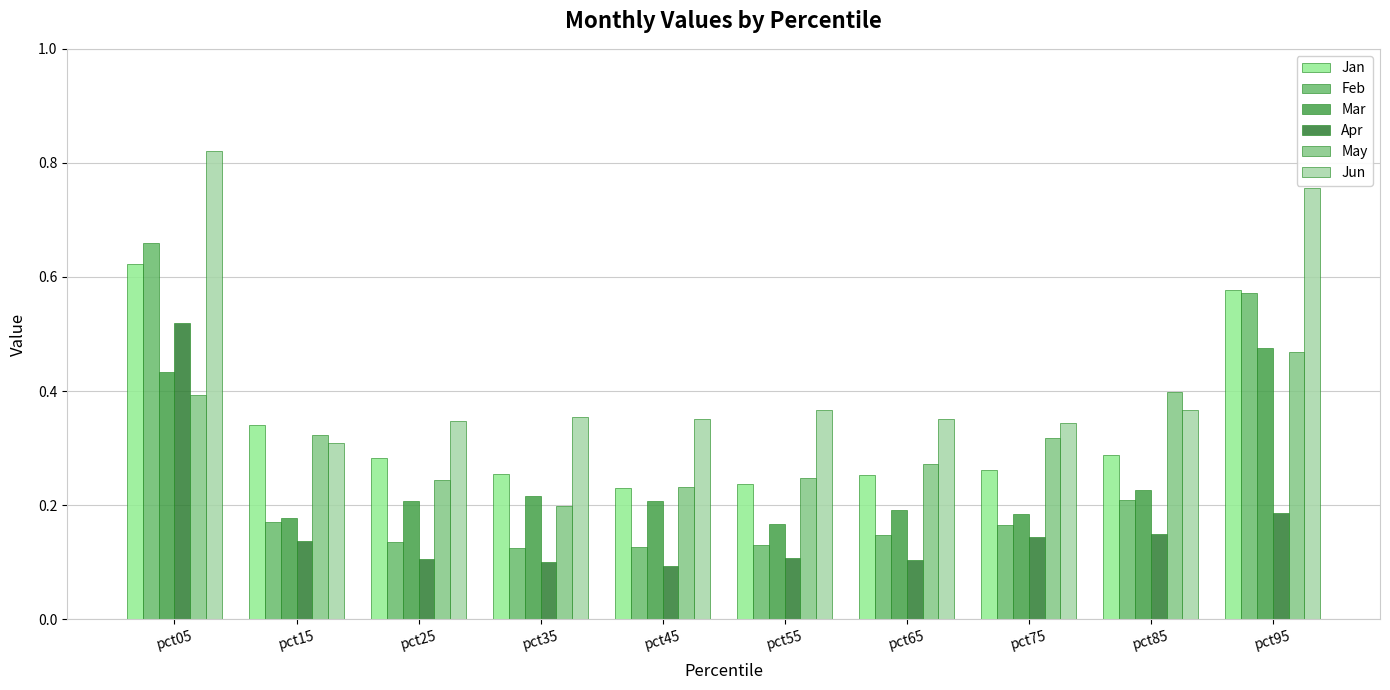

How many bars are there in total?

60